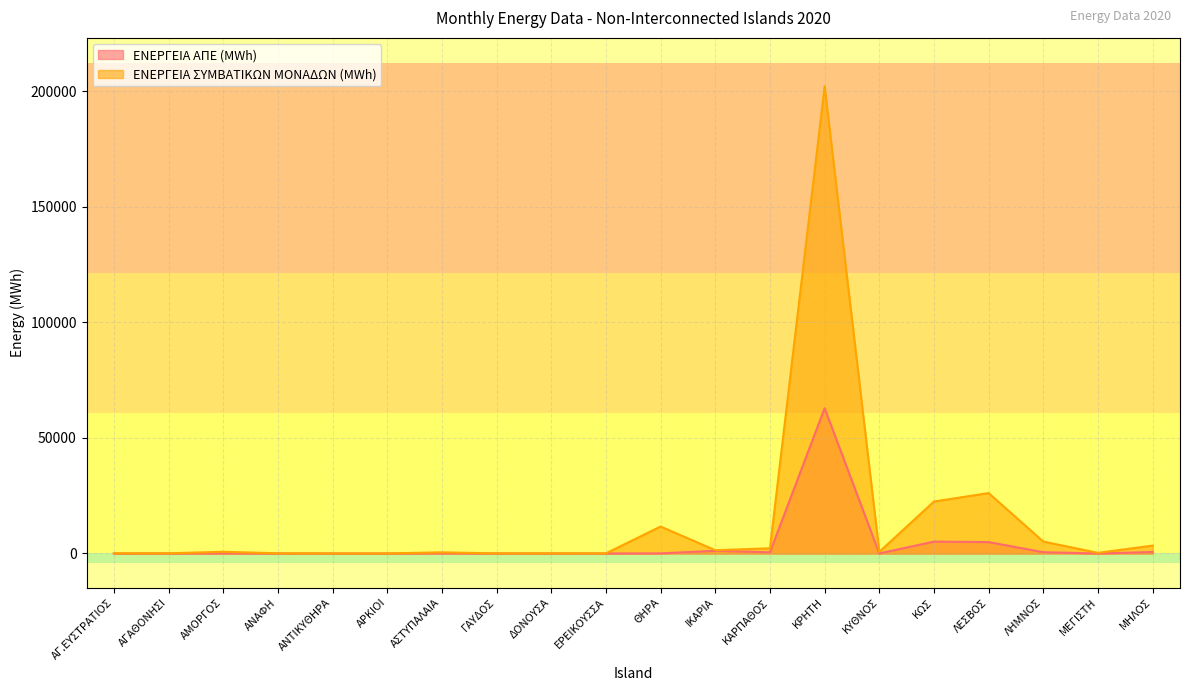

What is the difference between the ΕΝΕΡΓΕΙΑ ΑΠΕ (MWh) values at ΑΓ.ΕΥΣΤΡΑΤΙΟΣ and ΚΥΘΝΟΣ?

18.3